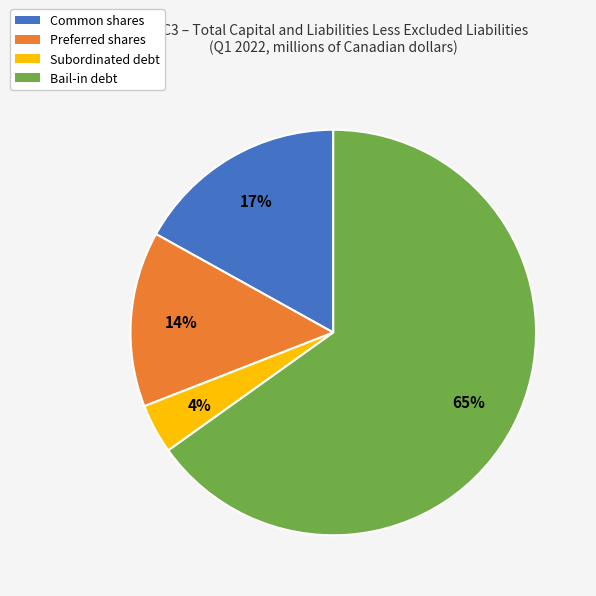

Is it true that Bail-in debt is 58% of the pie?

False